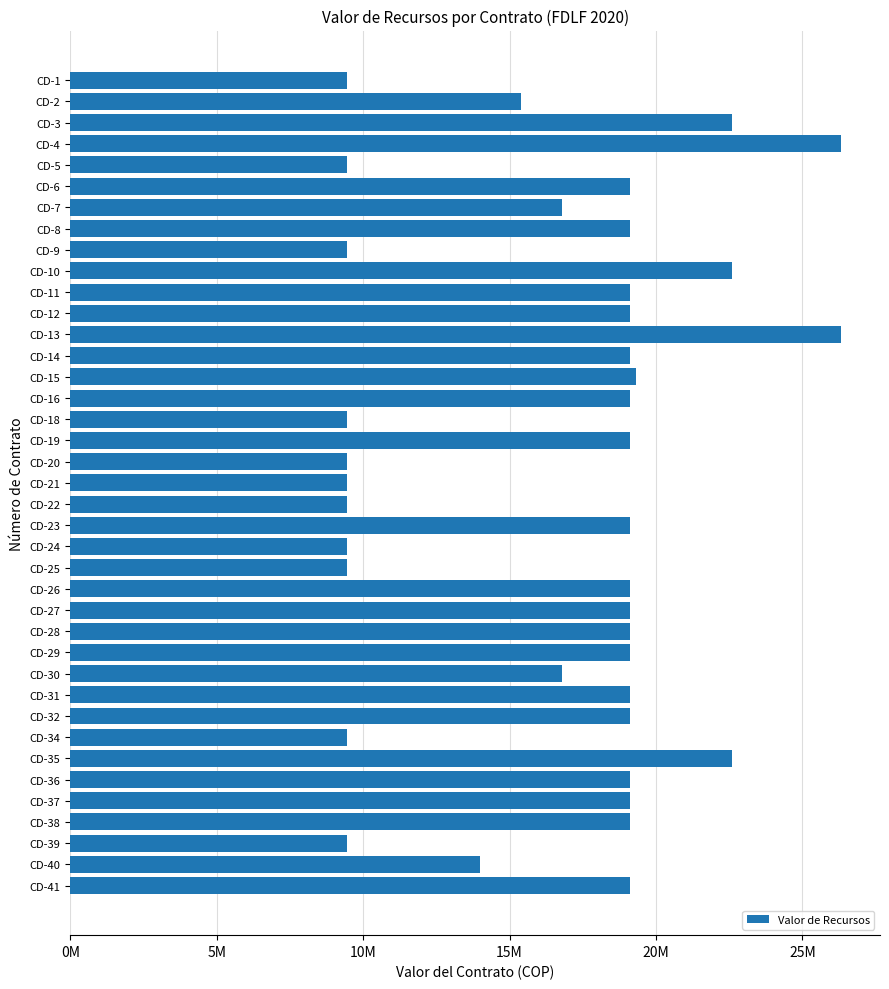

What is the greatest value displayed?

26336000